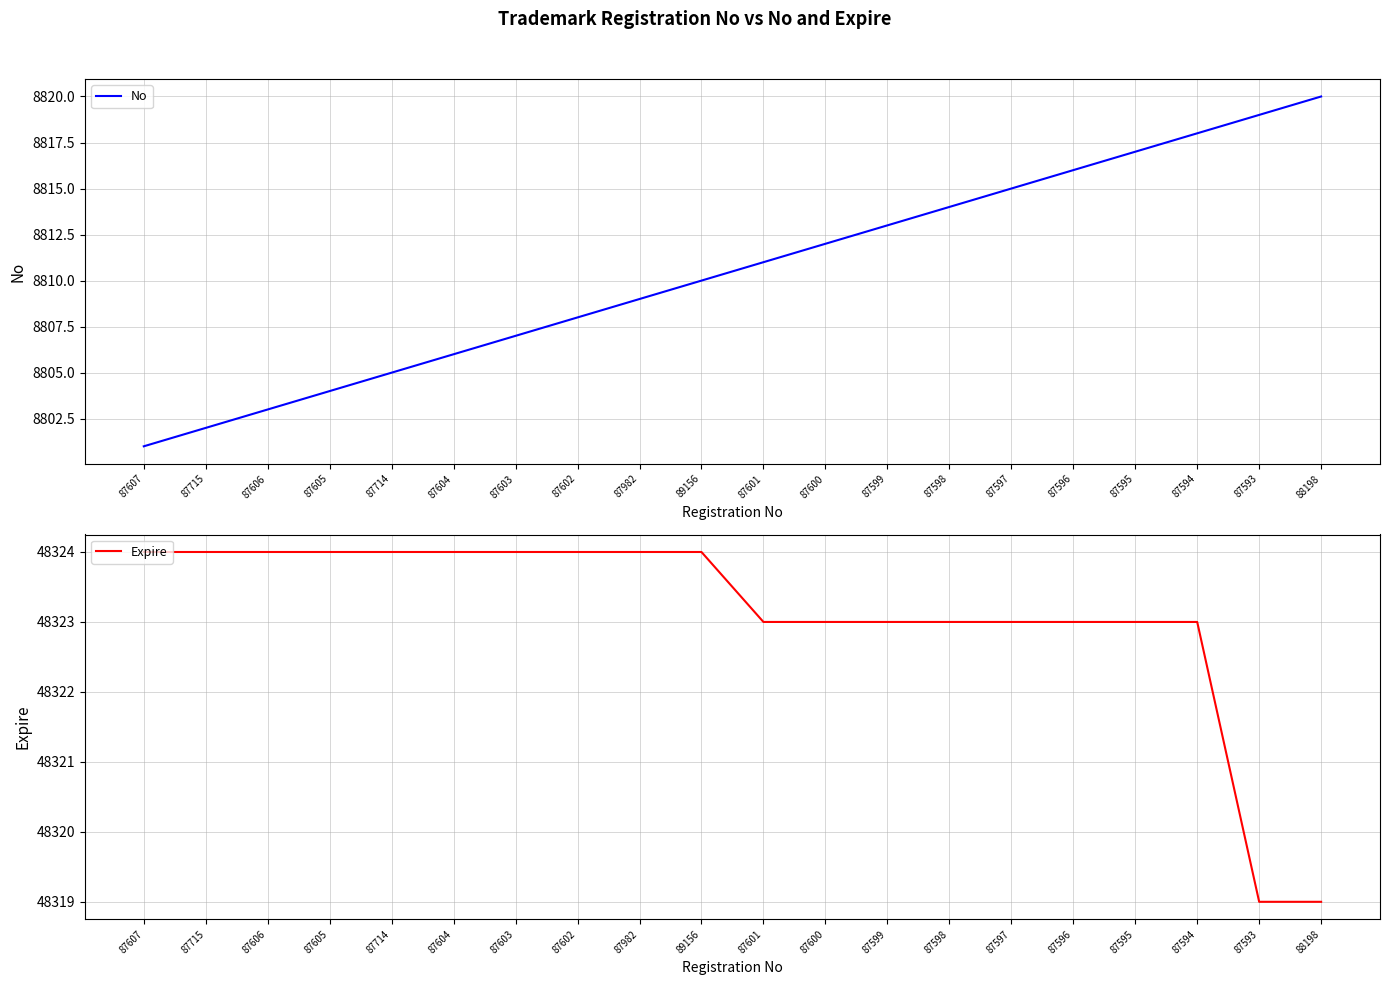

List the series in order of their peak value, lowest first.

No, Expire